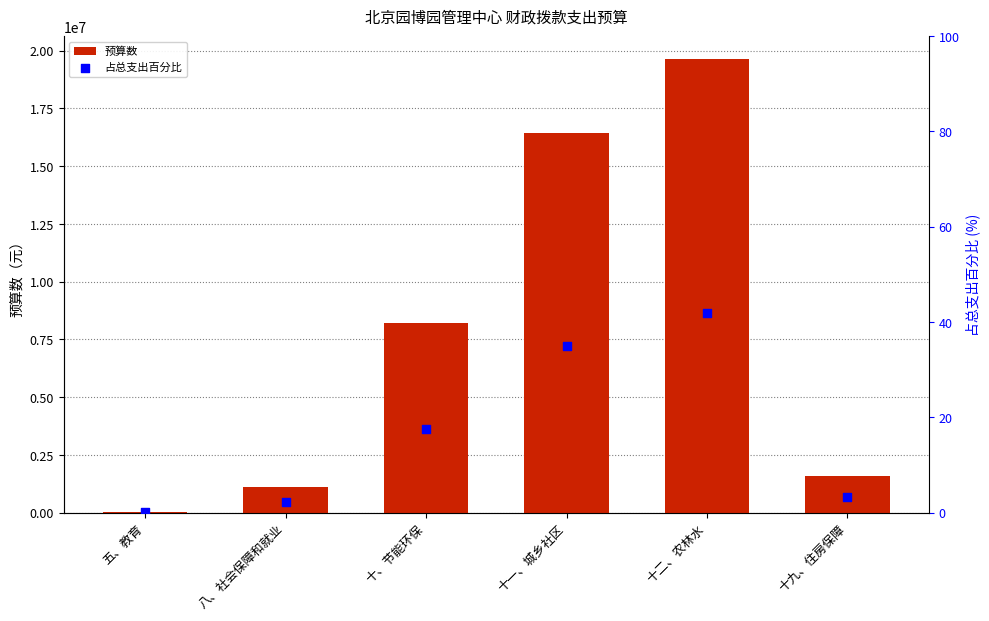

What is the total value across all series at 八、社会保障和就业?

1087922.3